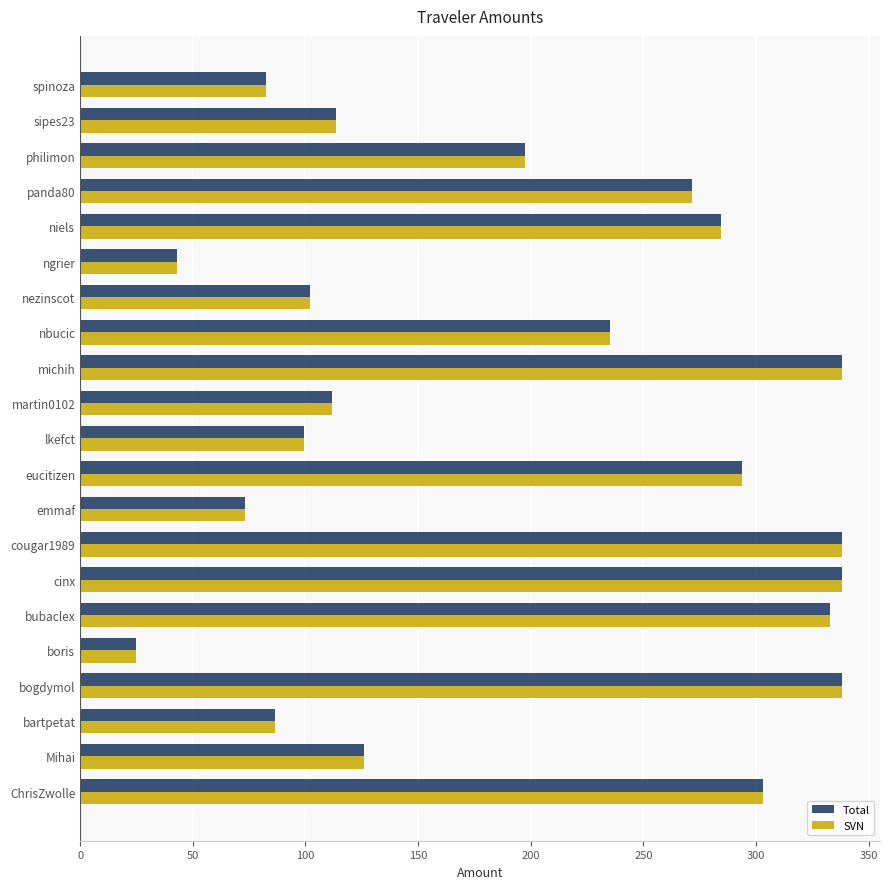

What are all the series names shown in the legend?

Total, SVN